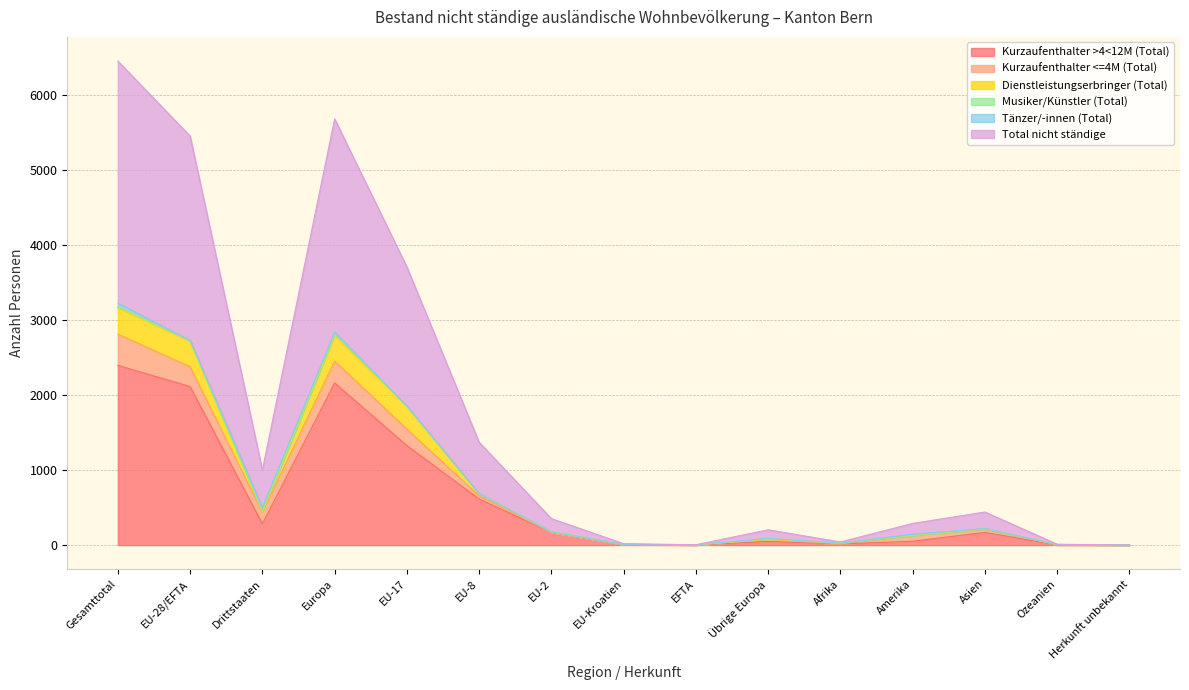

What is the total value across all series at Afrika?

41